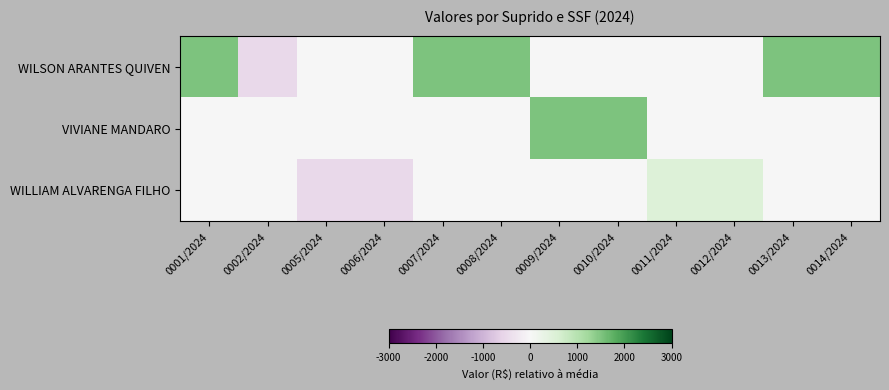

Reading left to right, what are all the values shown in this chart?

WILSON ARANTES QUIVEN: 0001/2024=1500	0002/2024=-500	0005/2024=0	0006/2024=0	0007/2024=1500	0008/2024=1500	0009/2024=0	0010/2024=0	0011/2024=0	0012/2024=0	0013/2024=1500	0014/2024=1500
VIVIANE MANDARO: 0001/2024=0	0002/2024=0	0005/2024=0	0006/2024=0	0007/2024=0	0008/2024=0	0009/2024=1500	0010/2024=1500	0011/2024=0	0012/2024=0	0013/2024=0	0014/2024=0
WILLIAM ALVARENGA FILHO: 0001/2024=0	0002/2024=0	0005/2024=-500	0006/2024=-500	0007/2024=0	0008/2024=0	0009/2024=0	0010/2024=0	0011/2024=500	0012/2024=500	0013/2024=0	0014/2024=0